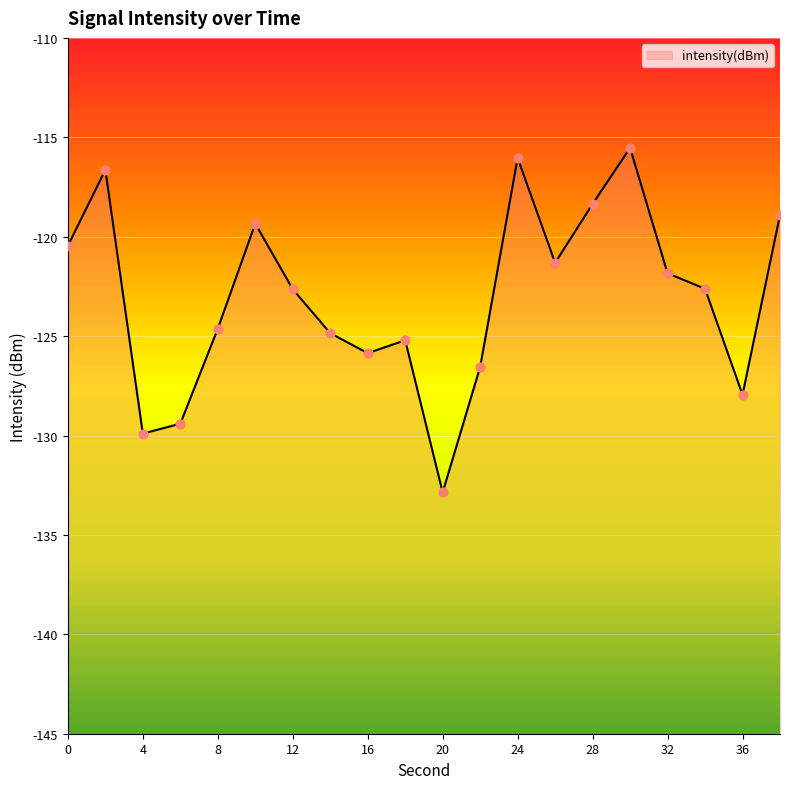

What is the change in value from 6 to 28?

+11.1